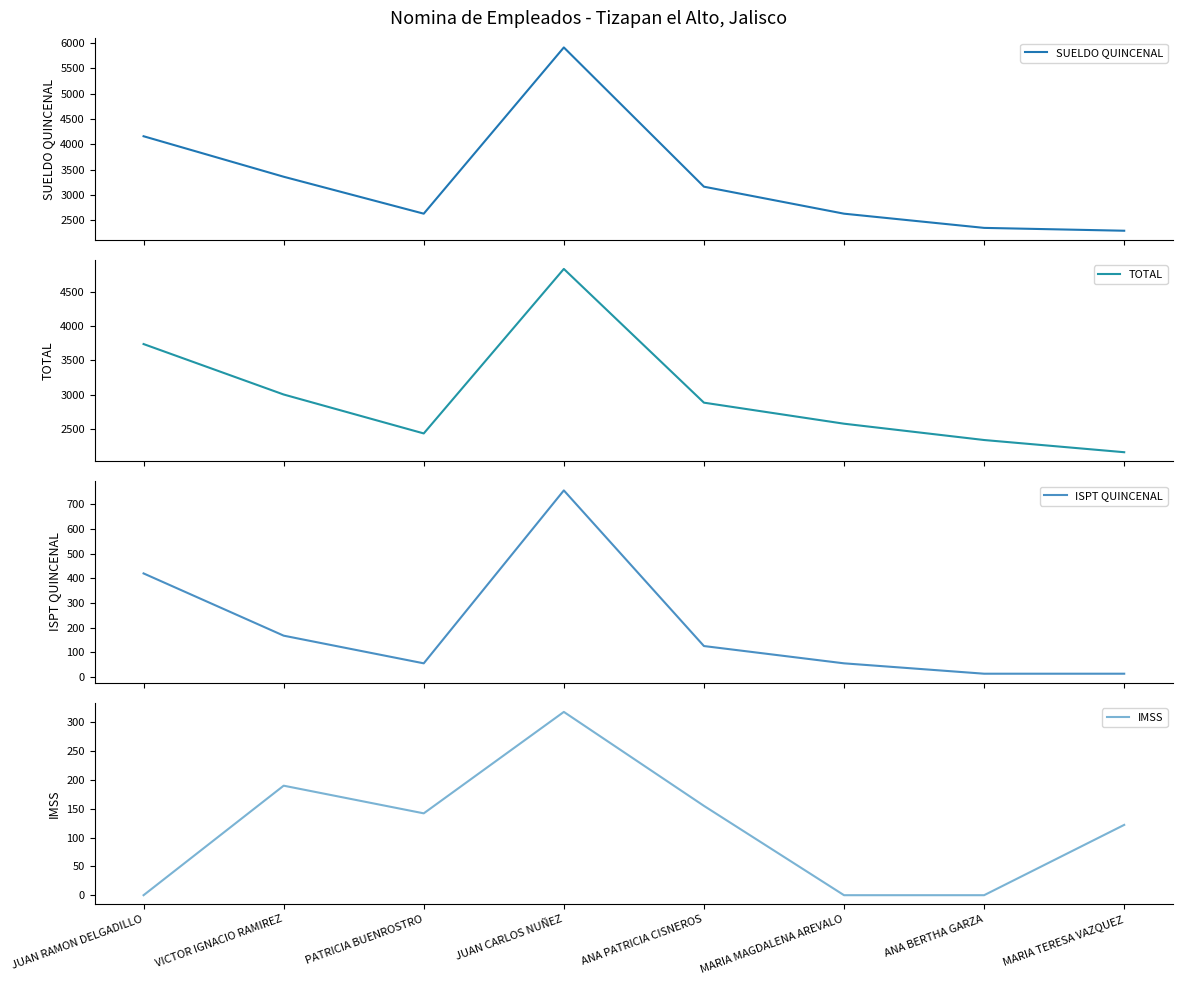

Reading left to right, what are all the values shown in this chart?

SUELDO QUINCENAL: JUAN RAMON DELGADILLO=4158	VICTOR IGNACIO RAMIREZ=3360	PATRICIA BUENROSTRO=2632	JUAN CARLOS NUÑEZ=5908	ANA PATRICIA CISNEROS=3164	MARIA MAGDALENA AREVALO=2632	ANA BERTHA GARZA=2352	MARIA TERESA VAZQUEZ=2296
TOTAL: JUAN RAMON DELGADILLO=3738	VICTOR IGNACIO RAMIREZ=3002	PATRICIA BUENROSTRO=2434	JUAN CARLOS NUÑEZ=4834	ANA PATRICIA CISNEROS=2883	MARIA MAGDALENA AREVALO=2576	ANA BERTHA GARZA=2338	MARIA TERESA VAZQUEZ=2160
ISPT QUINCENAL: JUAN RAMON DELGADILLO=420	VICTOR IGNACIO RAMIREZ=168	PATRICIA BUENROSTRO=56	JUAN CARLOS NUÑEZ=756	ANA PATRICIA CISNEROS=126	MARIA MAGDALENA AREVALO=56	ANA BERTHA GARZA=14	MARIA TERESA VAZQUEZ=14
IMSS: JUAN RAMON DELGADILLO=0	VICTOR IGNACIO RAMIREZ=190	PATRICIA BUENROSTRO=142	JUAN CARLOS NUÑEZ=318	ANA PATRICIA CISNEROS=155	MARIA MAGDALENA AREVALO=0	ANA BERTHA GARZA=0	MARIA TERESA VAZQUEZ=122